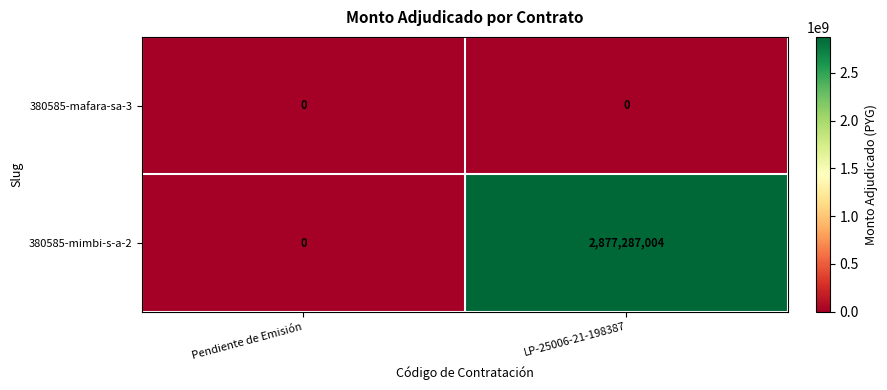

What value does the 380585-mimbi-s-a-2 series have at LP-25006-21-198387?

2877287004